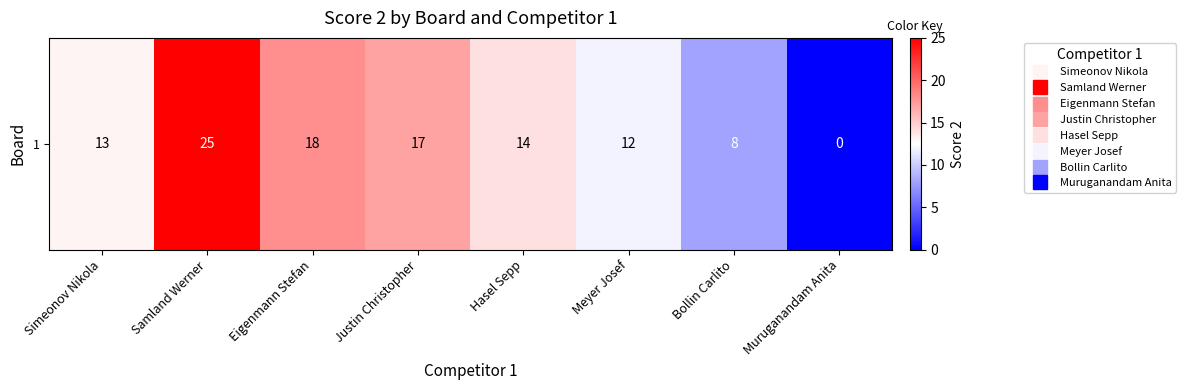

What value does the data have at Samland Werner?

25